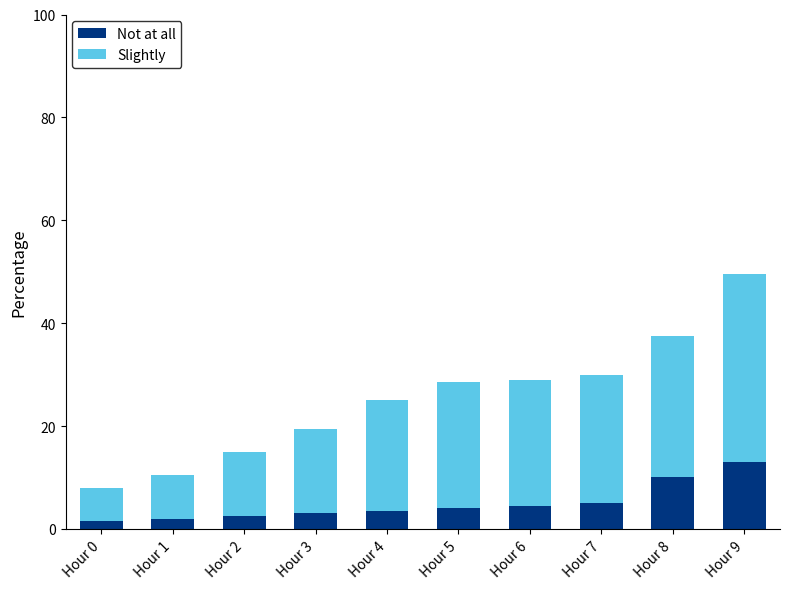

At which label does Not at all reach its peak?

Hour 9